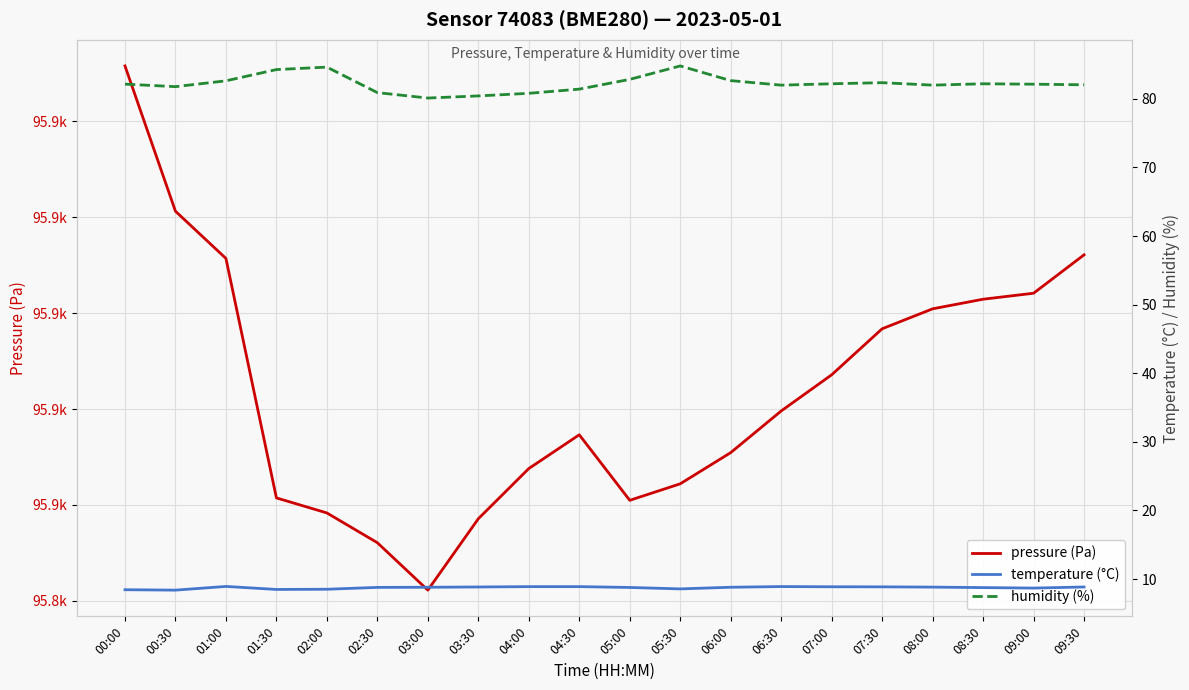

Reading right to left, list all the values displayed in this chart.

pressure (Pa): 95912.1	95904.1	95902.9	95900.9	95896.7	95887.1	95879.6	95870.9	95864.4	95861.0	95874.6	95867.6	95857.1	95842.2	95852.1	95858.3	95861.5	95911.4	95921.2	95951.5
temperature (°C): 8.8	8.7	8.8	8.8	8.9	8.9	8.9	8.8	8.6	8.8	8.9	8.9	8.8	8.8	8.8	8.5	8.5	8.9	8.4	8.4
humidity (%): 82.0	82.1	82.2	82.0	82.4	82.2	82.0	82.7	84.8	82.8	81.4	80.8	80.4	80.1	80.9	84.6	84.3	82.6	81.8	82.2